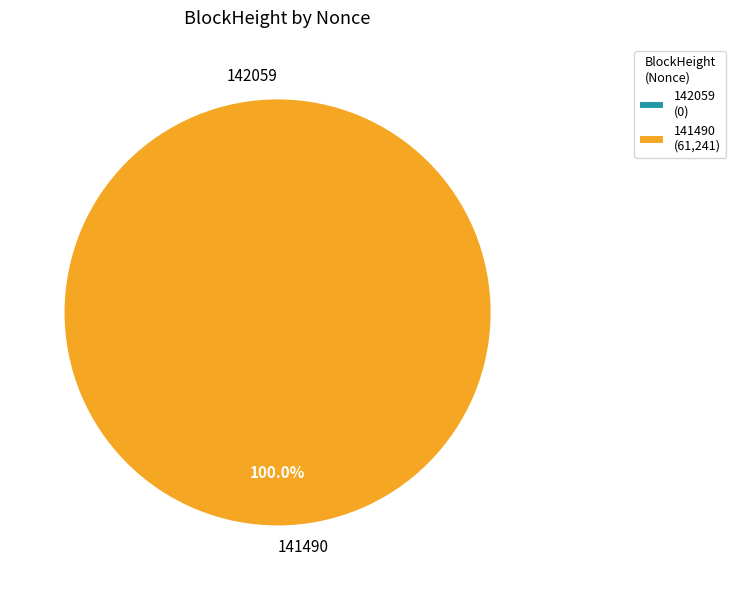

Does 142059 account for over 50% of the chart?

No